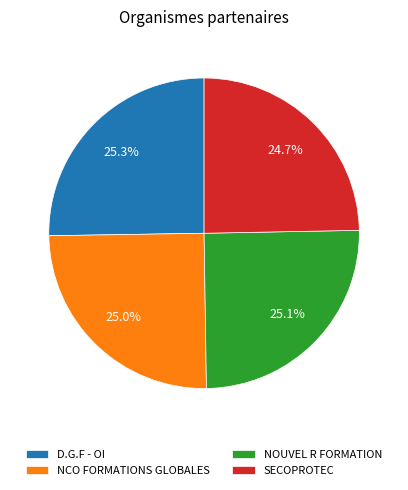

Approximately how many times larger is the value at NCO FORMATIONS GLOBALES compared to D.G.F - OI?

1.0